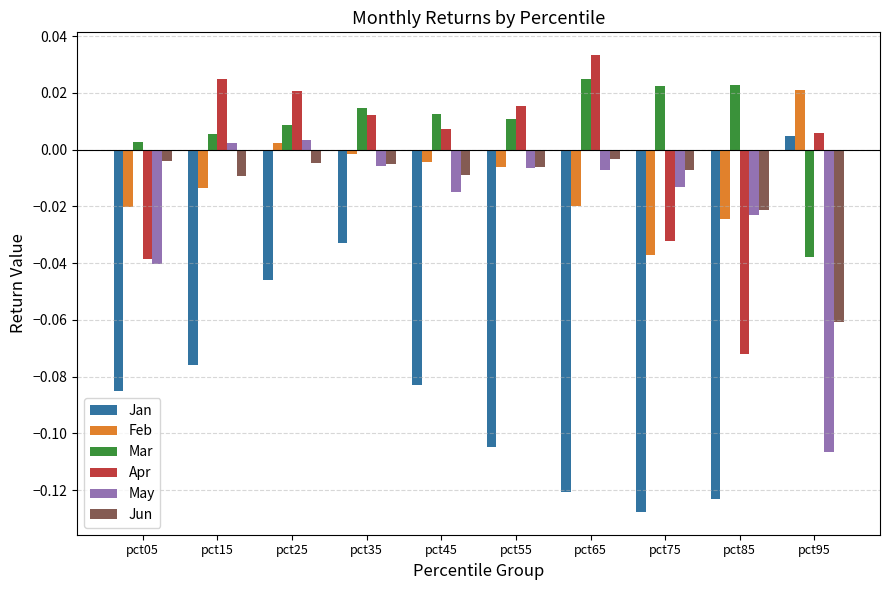

Where is Mar nearest to the value 0?

pct05